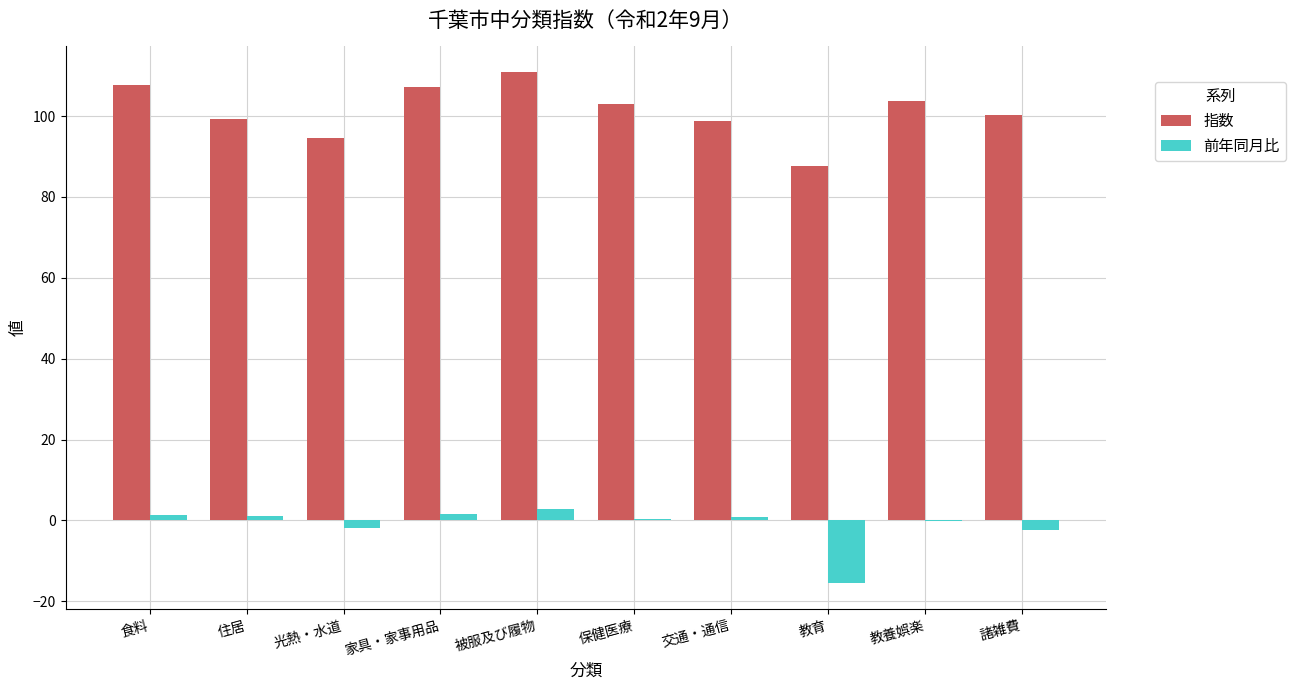

The value of 指数 at 食料 is 107.8. True or false?

True